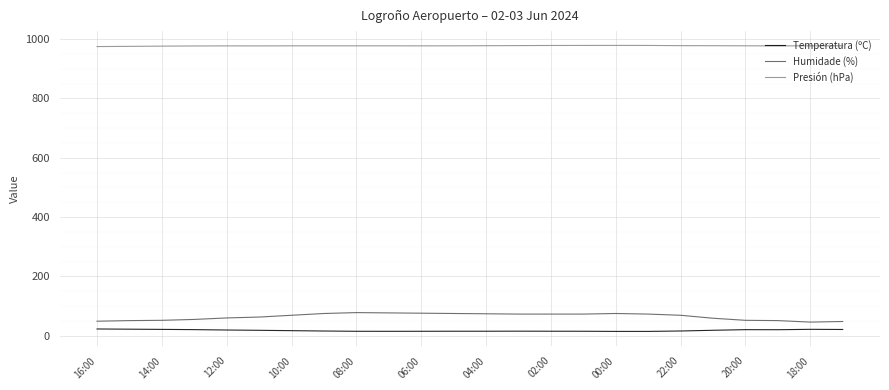

True or false: Temperatura (ºC) and Presión (hPa) intersect in this chart.

False